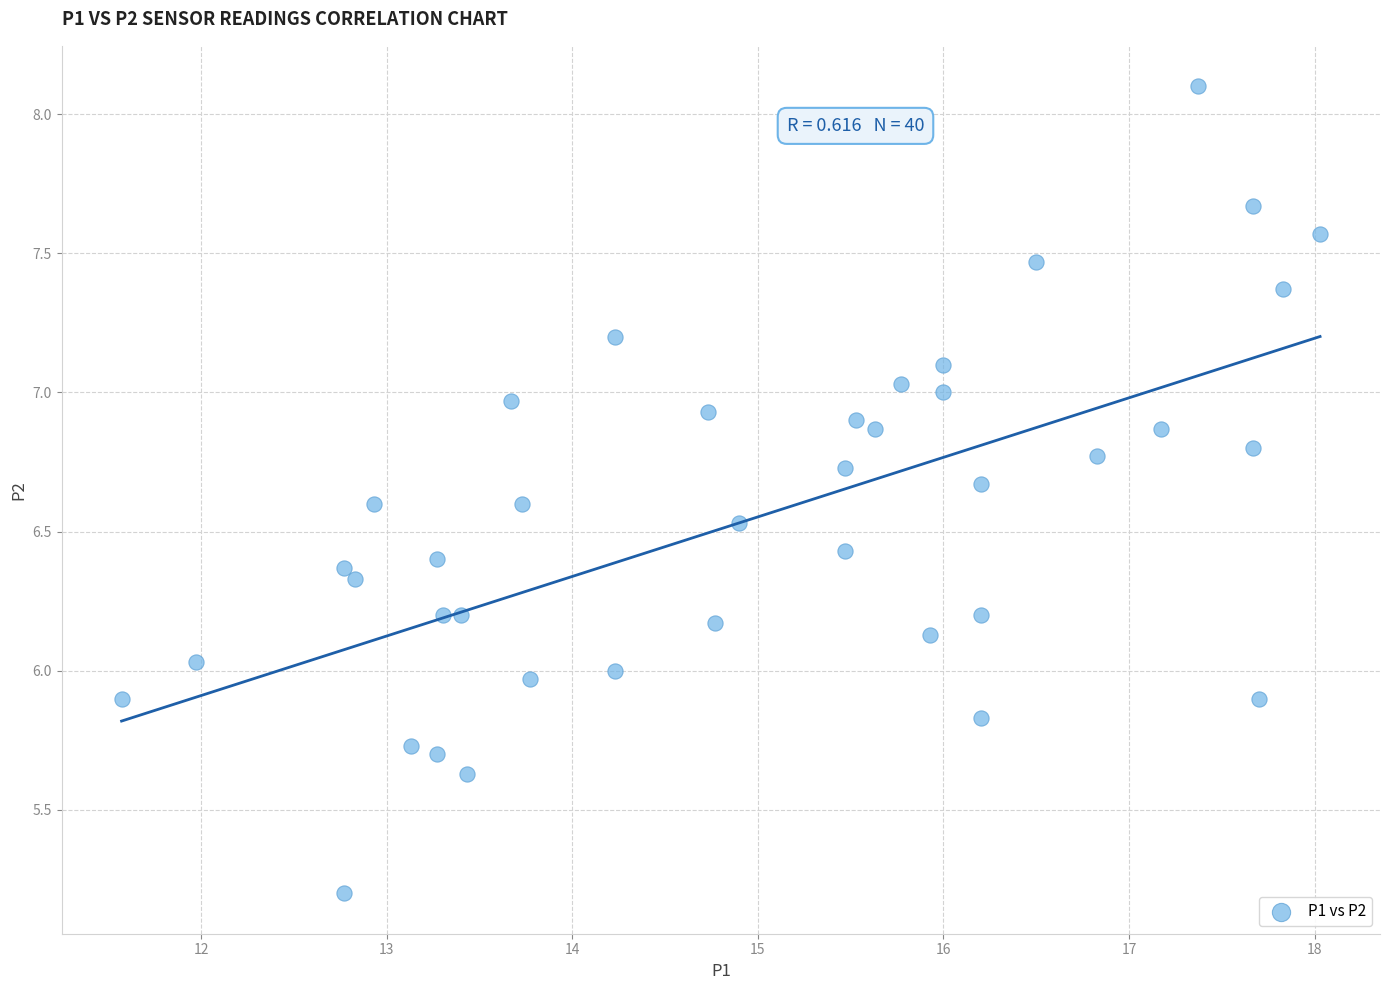

What is the range of Y values (max minus min)?

2.9